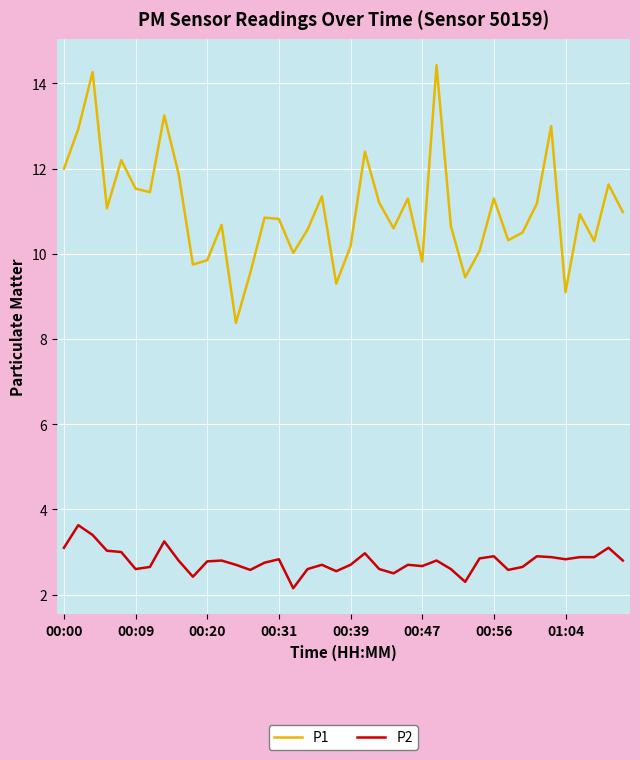

True or false: P1 and P2 intersect in this chart.

False